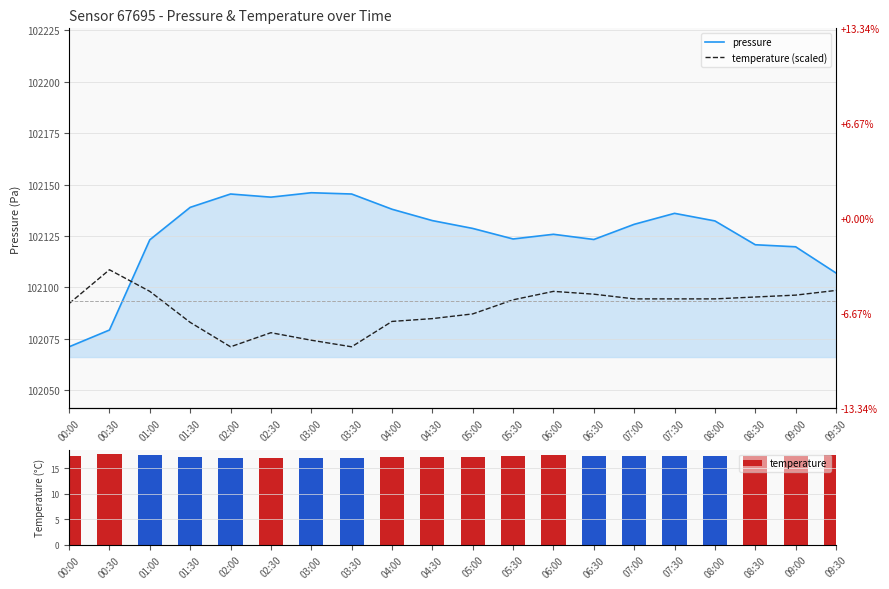

Reading left to right, what are all the values shown in this chart?

pressure: 00:00=102071.1	00:30=102079.2	01:00=102123.1	01:30=102138.9	02:00=102145.4	02:30=102143.9	03:00=102146.0	03:30=102145.4	04:00=102138.0	04:30=102132.5	05:00=102128.7	05:30=102123.5	06:00=102125.8	06:30=102123.3	07:00=102130.7	07:30=102136.0	08:00=102132.3	08:30=102120.7	09:00=102119.7	09:30=102107.0
temperature (scaled): 00:00=102092.1	00:30=102108.5	01:00=102098.0	01:30=102082.9	02:00=102071.1	02:30=102077.9	03:00=102074.3	03:30=102071.1	04:00=102083.4	04:30=102084.8	05:00=102087.1	05:30=102093.9	06:00=102098.0	06:30=102096.7	07:00=102094.4	07:30=102094.4	08:00=102094.4	08:30=102095.3	09:00=102096.2	09:30=102098.5
temperature: 00:00=17.4	00:30=17.7	01:00=17.5	01:30=17.1	02:00=16.9	02:30=17.0	03:00=17.0	03:30=16.9	04:00=17.2	04:30=17.2	05:00=17.2	05:30=17.4	06:00=17.5	06:30=17.4	07:00=17.4	07:30=17.4	08:00=17.4	08:30=17.4	09:00=17.4	09:30=17.5